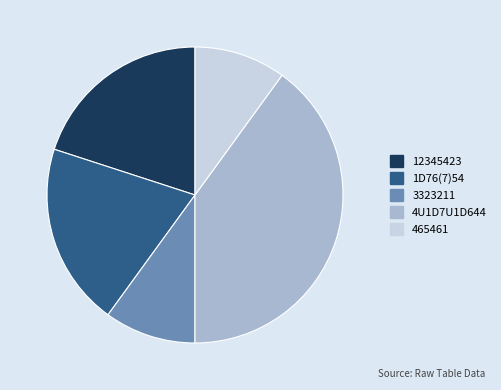

Is it true that 12345423 is 32% of the pie?

False